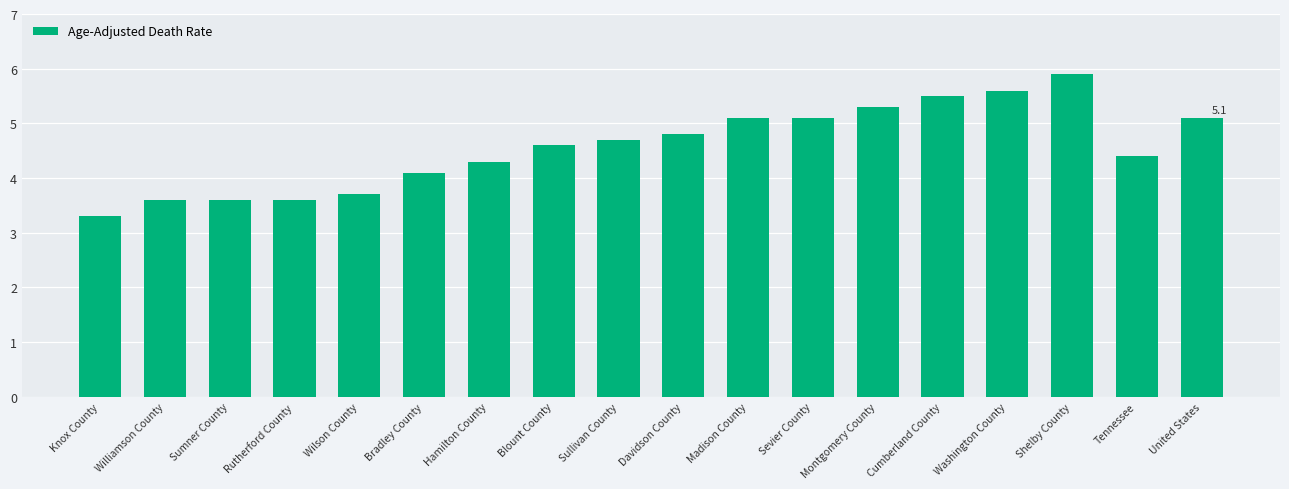

What is the change in value from Sumner County to Tennessee?

+0.8